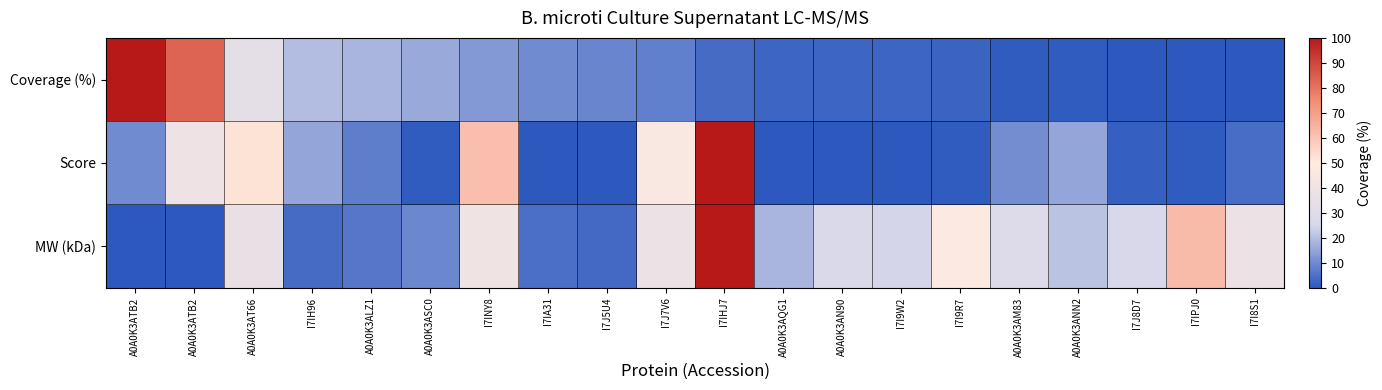

What is the spread (max minus min) of values at A0A0K3ATB2?

100.0